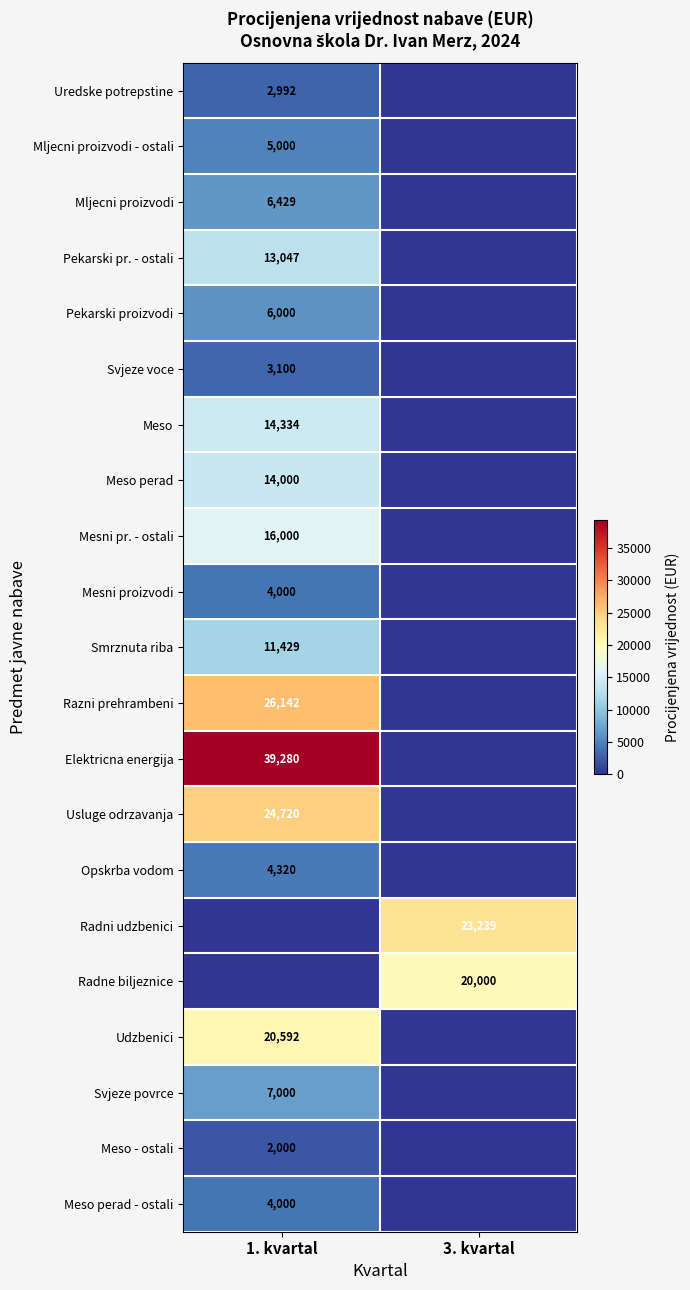

The value of Mesni pr. - ostali at 1. kvartal is 24726. True or false?

False